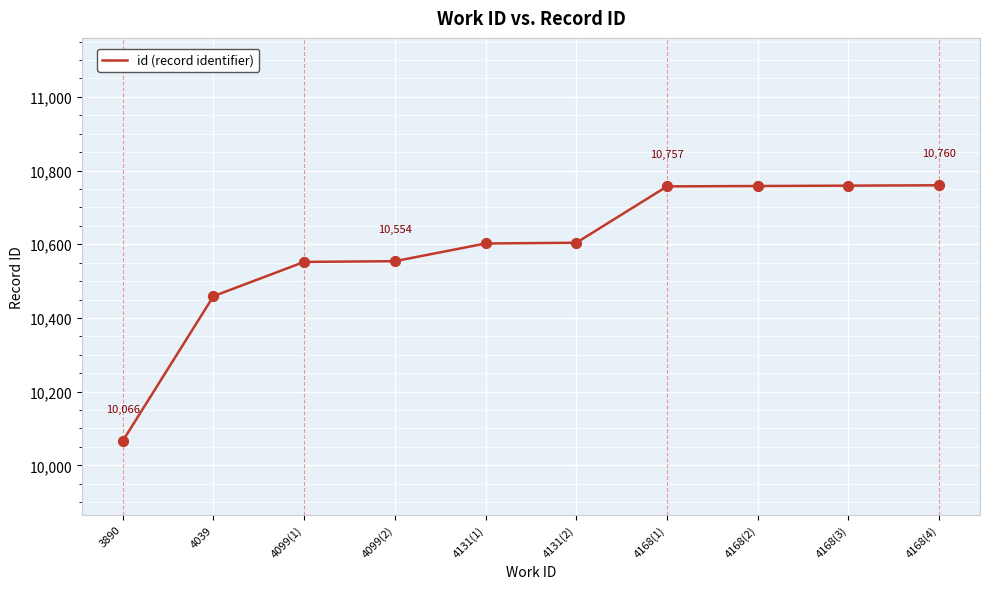

What is the change in value from 4168(1) to 4168(3)?

+2